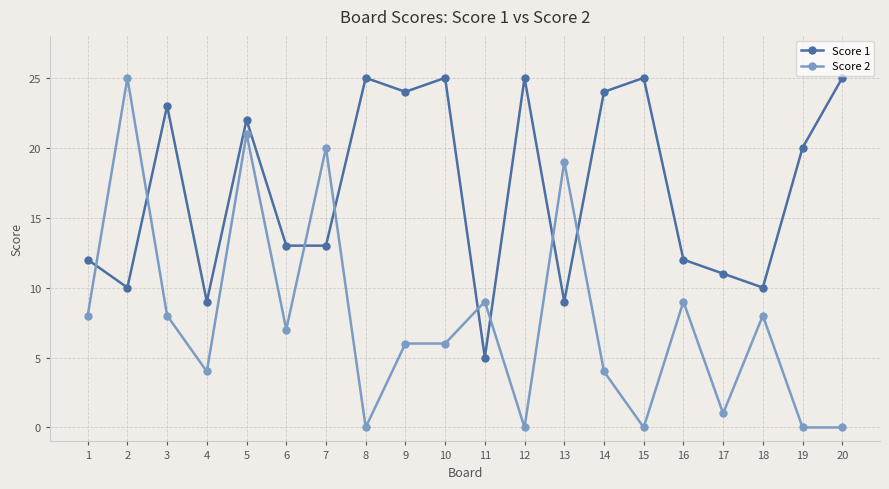

Where is the first local minimum for Score 1?

2